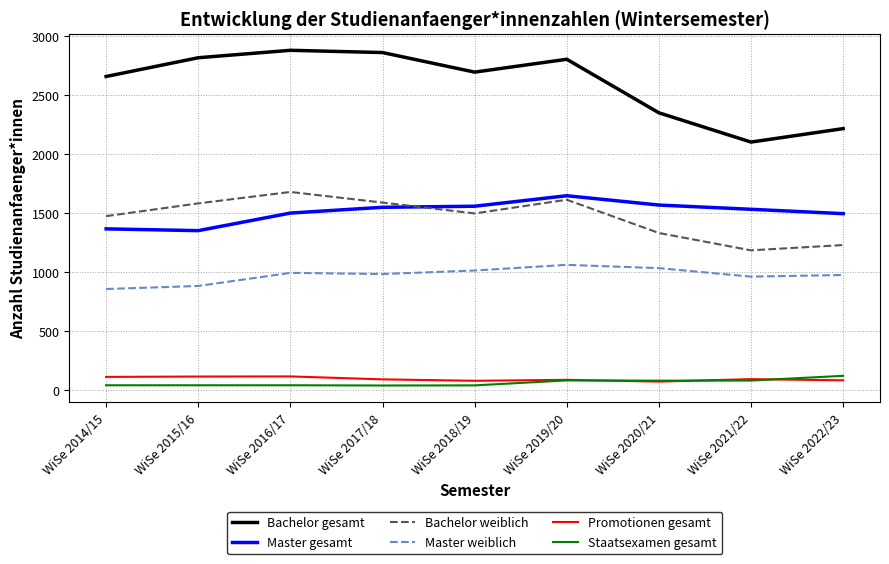

Does the chart display data point markers on the line(s)?

No